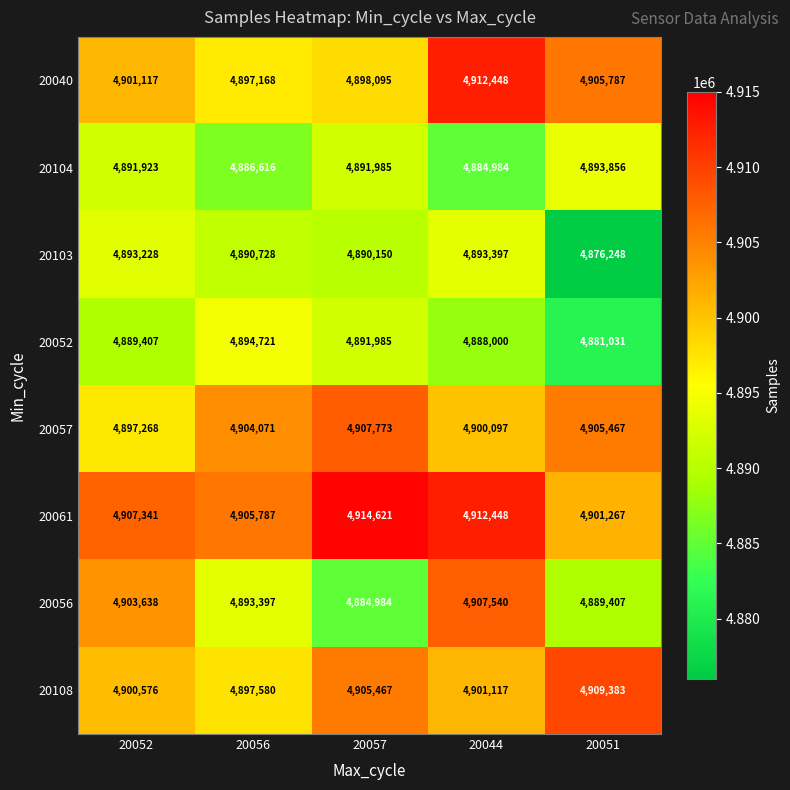

Between 20057 and 20044, which series saw the biggest shift?

20056